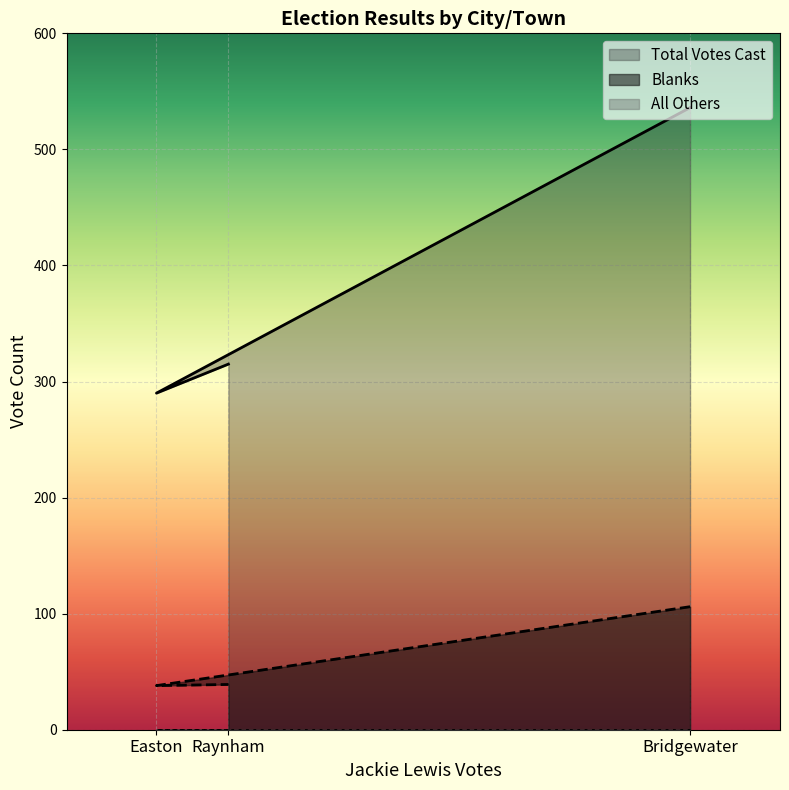

Is it true that Total Votes Cast equals 536 at Bridgewater?

True